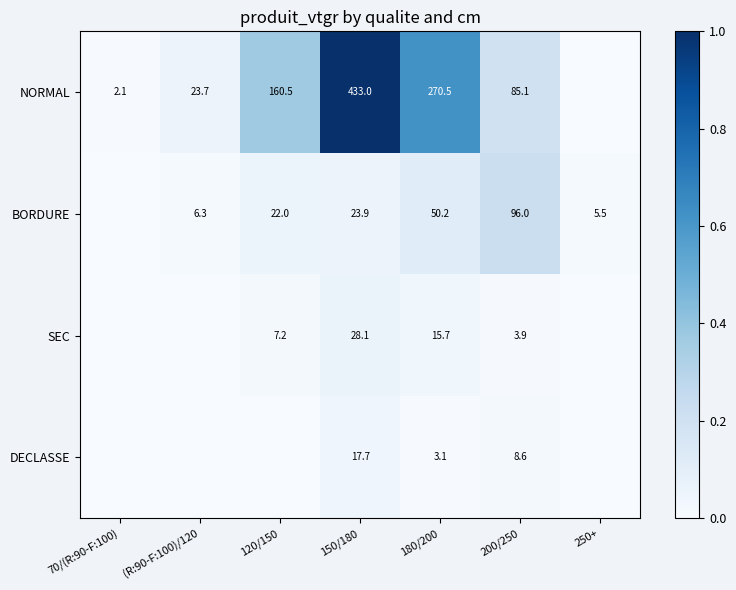

What is the difference between the DECLASSE values at 150/180 and 180/200?

14.6